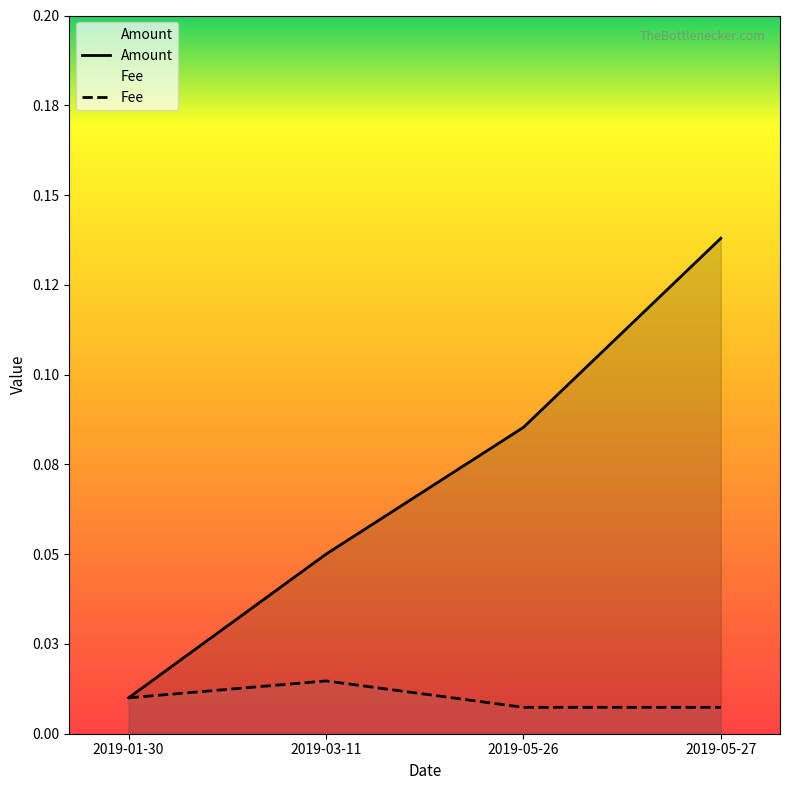

Reading left to right, list all the values displayed in this chart.

Amount: 2019-01-30=0.0	2019-03-11=0.1	2019-05-26=0.1	2019-05-27=0.1
Fee: 2019-01-30=0.0	2019-03-11=0.0	2019-05-26=0.0	2019-05-27=0.0